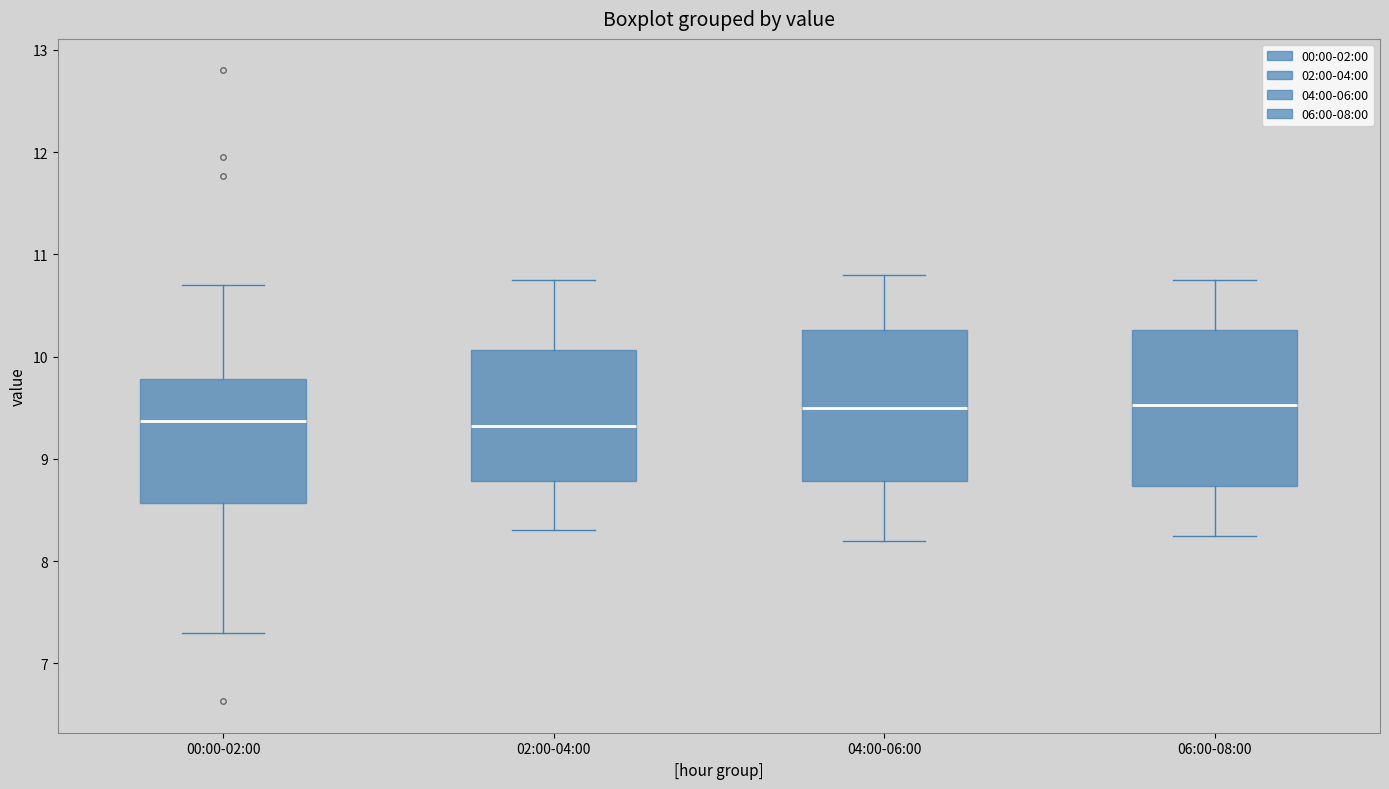

Reading left to right, transcribe this box plot: for each box, give where its median line is, the range the box spans, and where its two whiskers end, as read against the y-axis. The values are not printed on the chart, so give them approximately, as read against the axis.

00:00-02:00: median 9.4, box 8.6 to 9.8, whiskers 7.3 to 10.7
02:00-04:00: median 9.3, box 8.8 to 10.1, whiskers 8.3 to 10.8
04:00-06:00: median 9.5, box 8.8 to 10.3, whiskers 8.2 to 10.8
06:00-08:00: median 9.5, box 8.7 to 10.3, whiskers 8.3 to 10.8